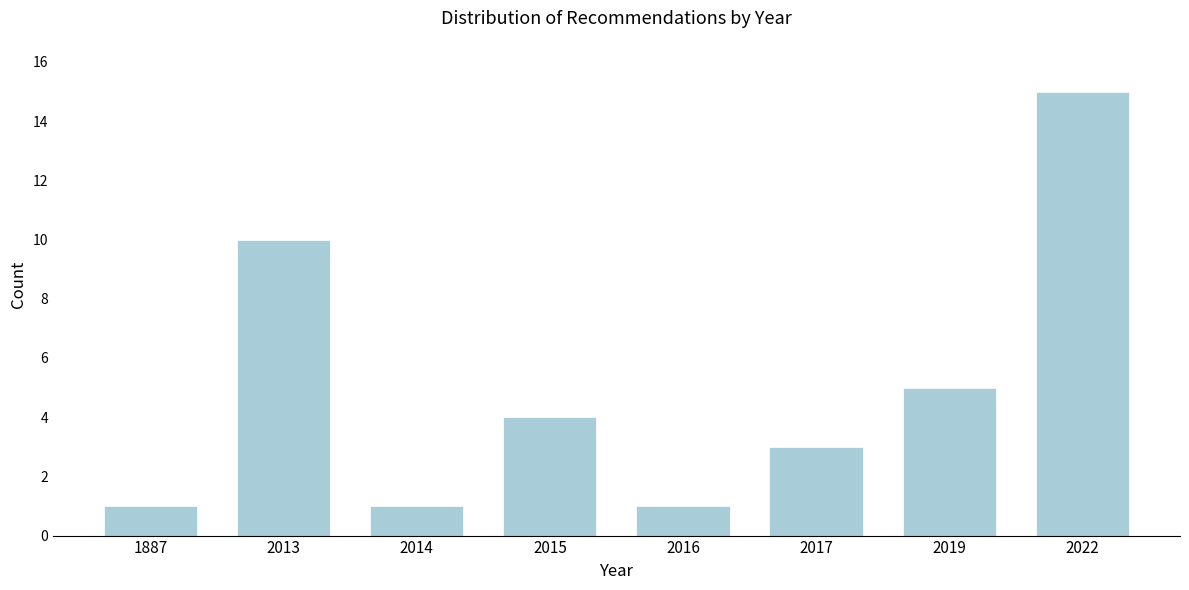

Reading left to right, what are all the values shown in this chart?

1887=1	2013=10	2014=1	2015=4	2016=1	2017=3	2019=5	2022=15